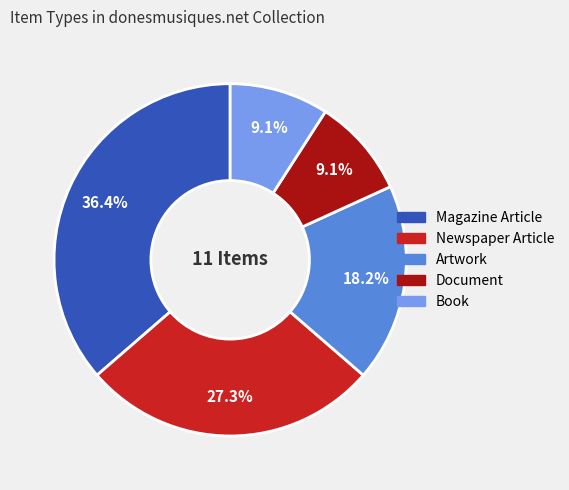

How many slices are in this pie chart?

5